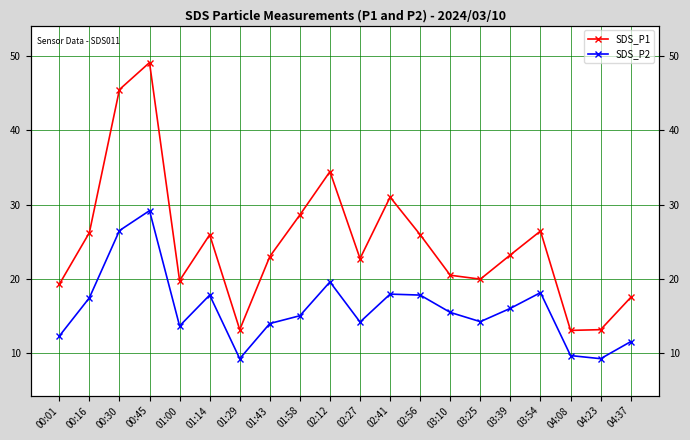

Is it true that SDS_P2 equals 17.8 at 01:14?

True